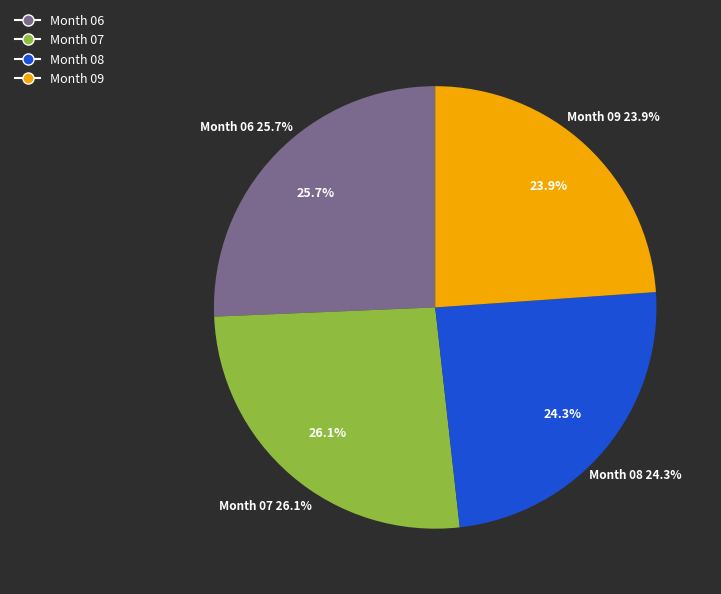

Combined, what portion of the pie is 09 and 08?

48.2%